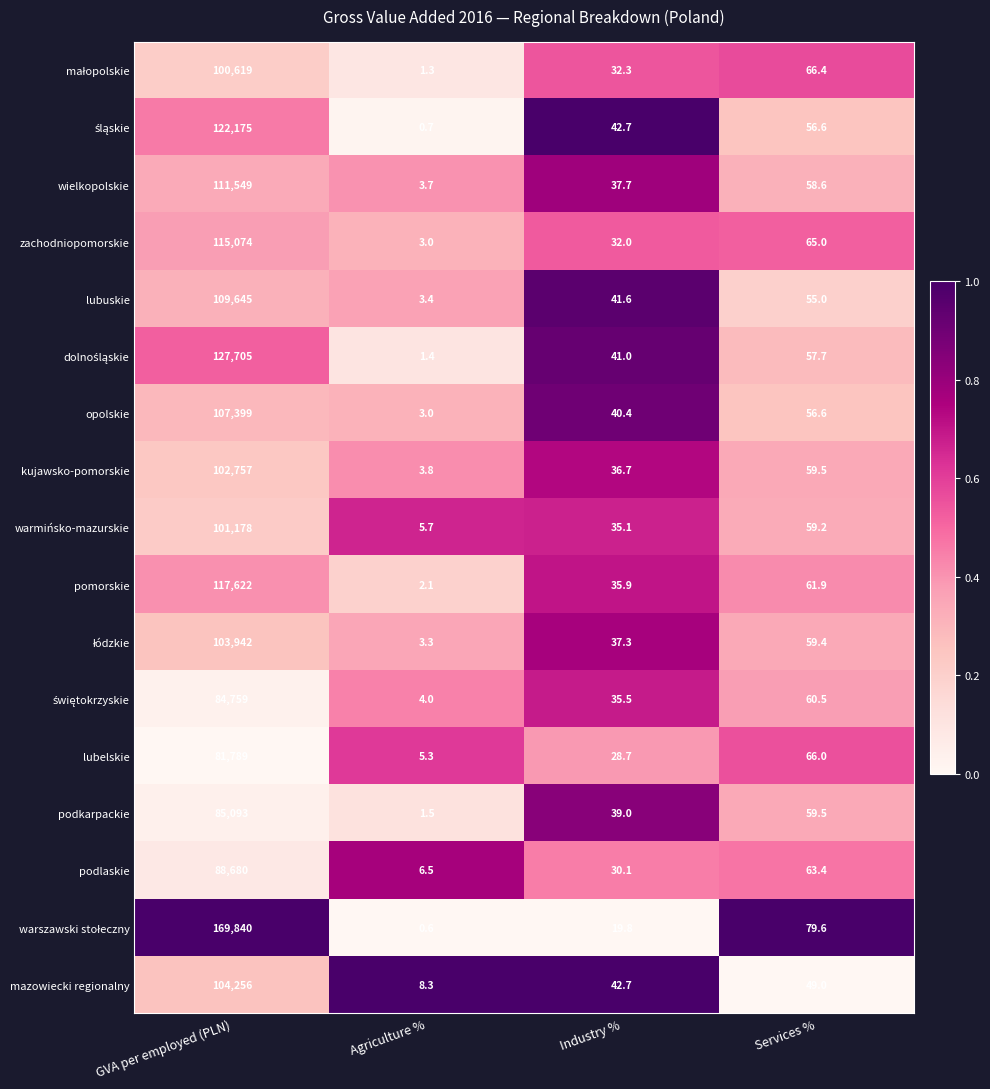

What is the spread (max minus min) of values at Industry %?

22.9